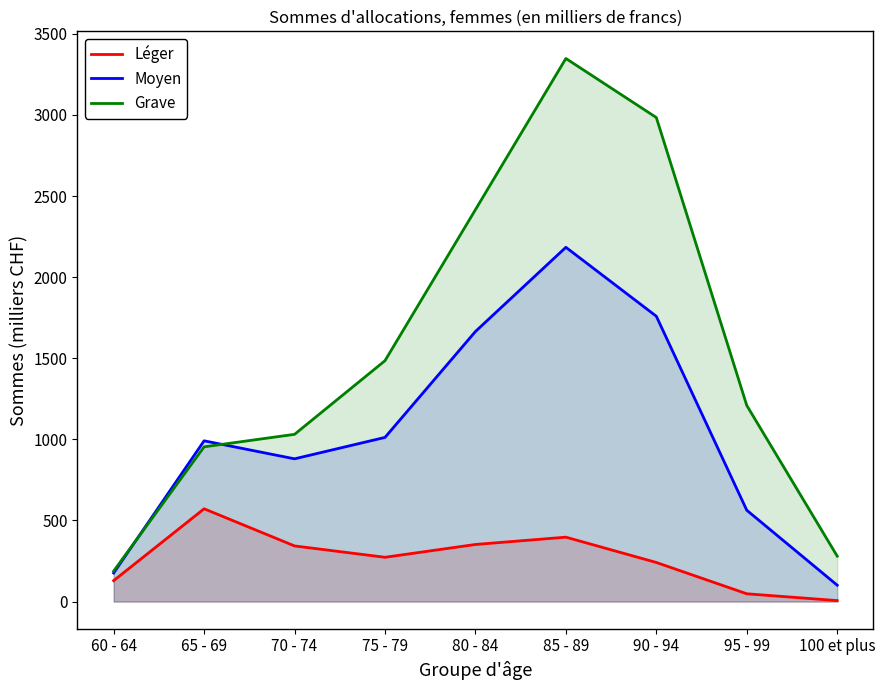

What is the label of the 7th point from the right?

70 - 74